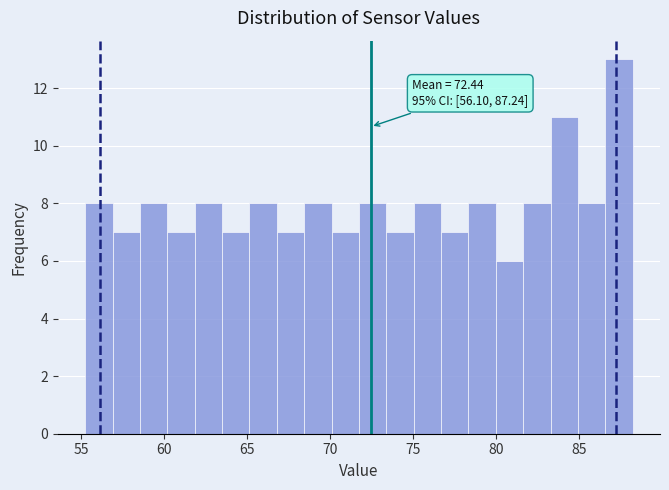

Read against the x-axis, roughly where is the centre of the tallest bar?

87.5